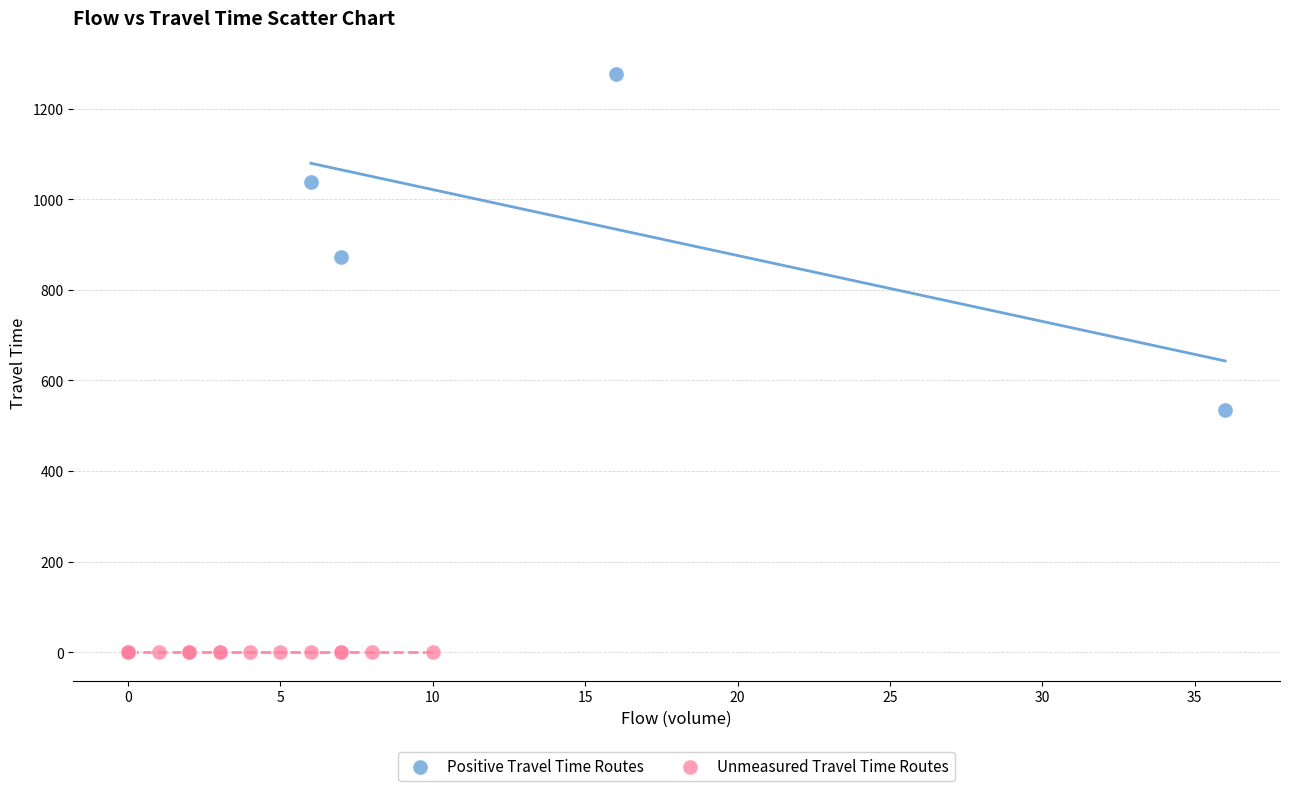

Which series reaches the minimum Y coordinate?

Unmeasured Travel Time Routes